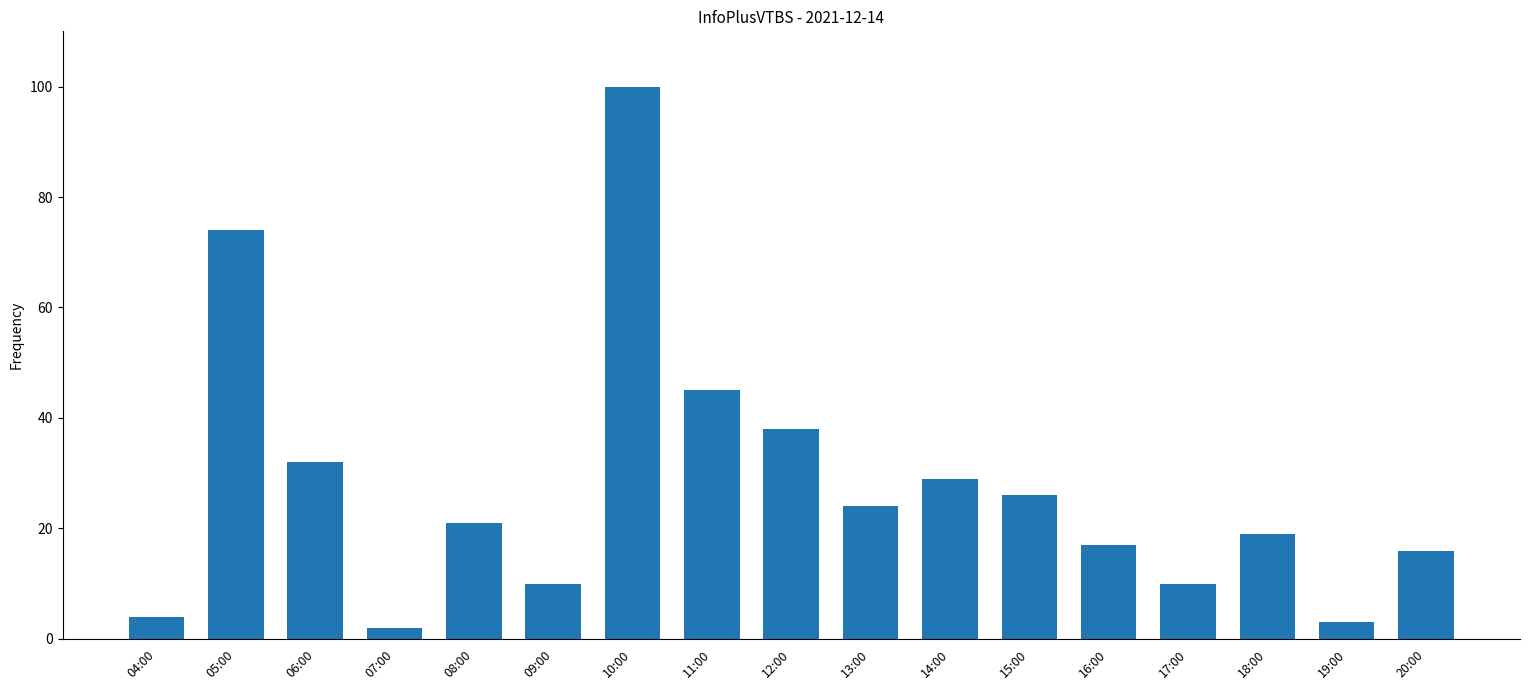

Reading left to right, what are all the values shown in this chart?

4	74	32	2	21	10	100	45	38	24	29	26	17	10	19	3	16